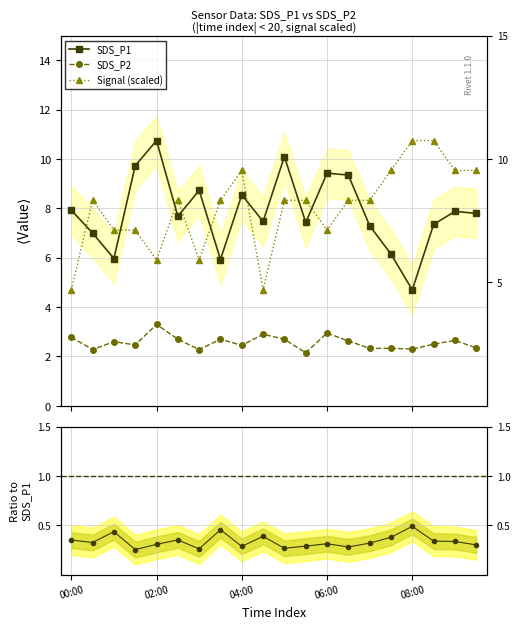

Which series has the largest total across all categories?

Signal (scaled)